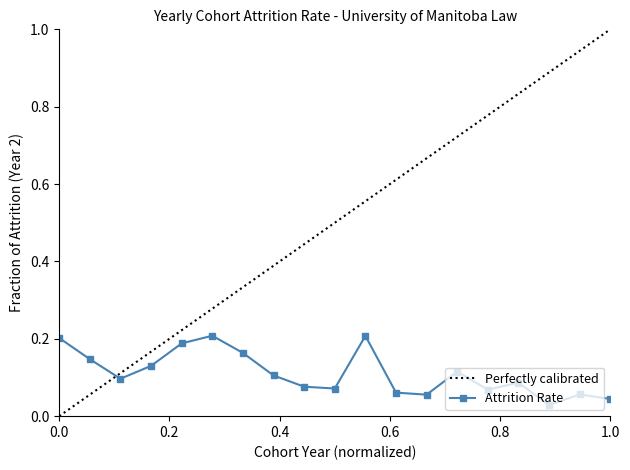

Reading left to right, what are all the values shown in this chart?

0.2	0.1	0.1	0.1	0.2	0.2	0.2	0.1	0.1	0.1	0.2	0.1	0.1	0.1	0.1	0.1	0.0	0.1	0.0